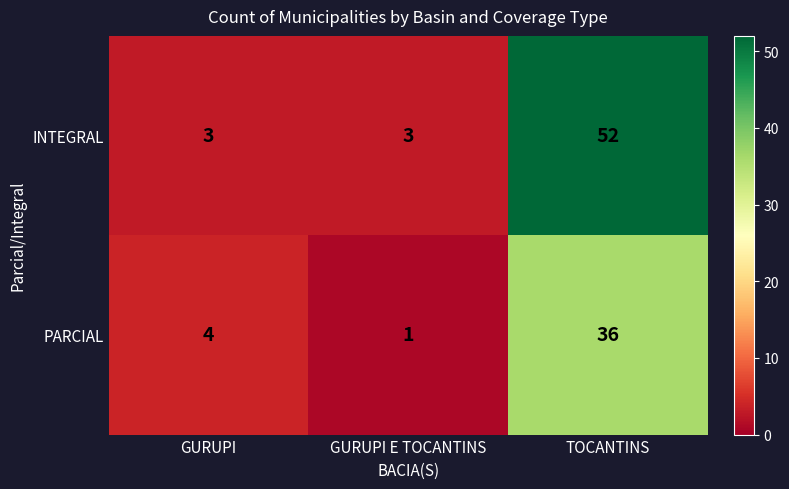

At which category is the sum across all series the highest?

TOCANTINS